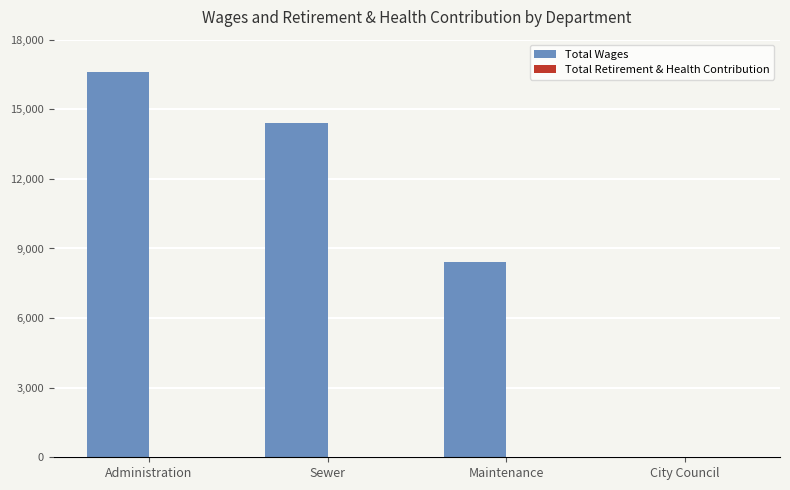

True or false: the data shows 5505 at Maintenance.

False